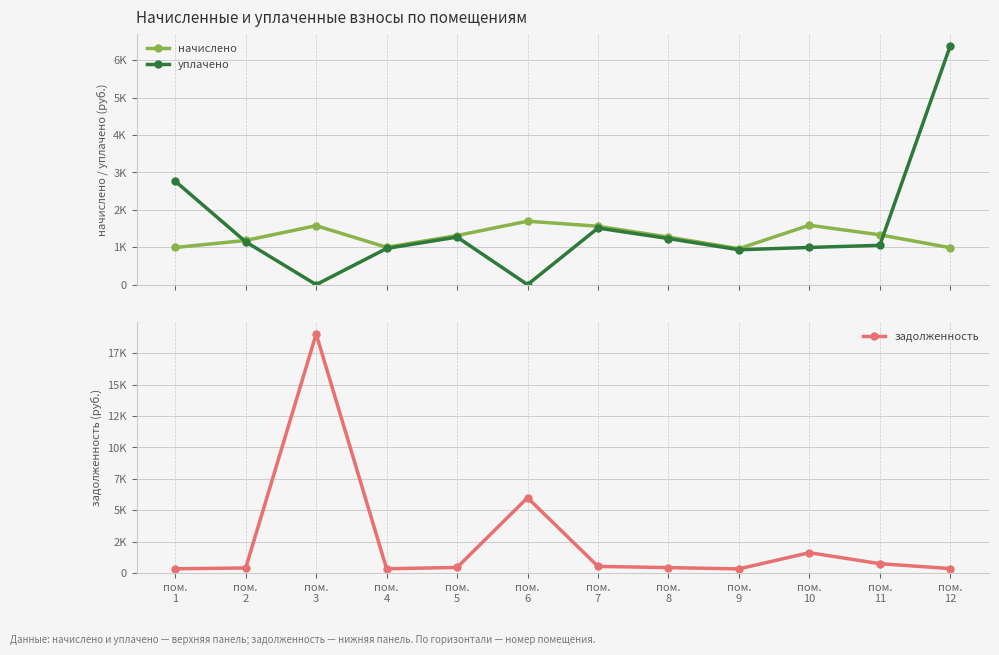

Where is the first local minimum for начислено?

пом.
4